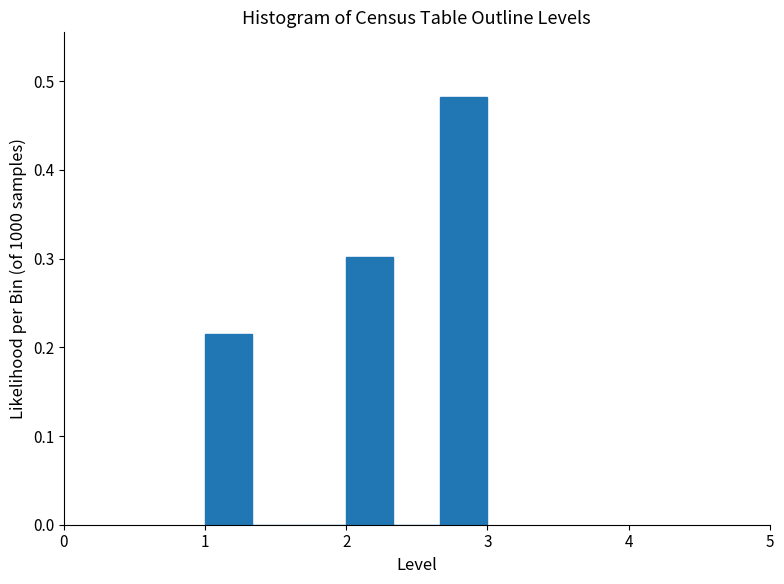

Around what value on the x-axis is the tallest bar? Give the approximate position of its centre, as read against the axis.

2.8